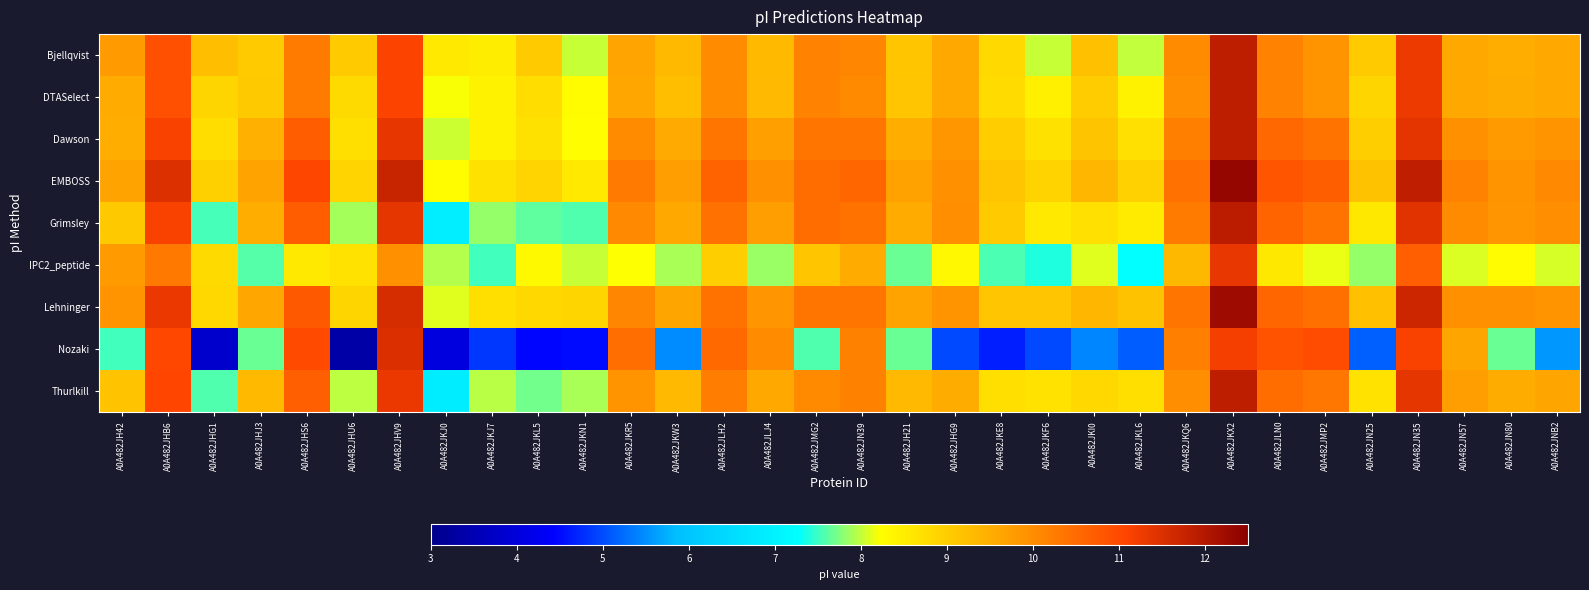

Which series has the largest total across all categories?

EMBOSS